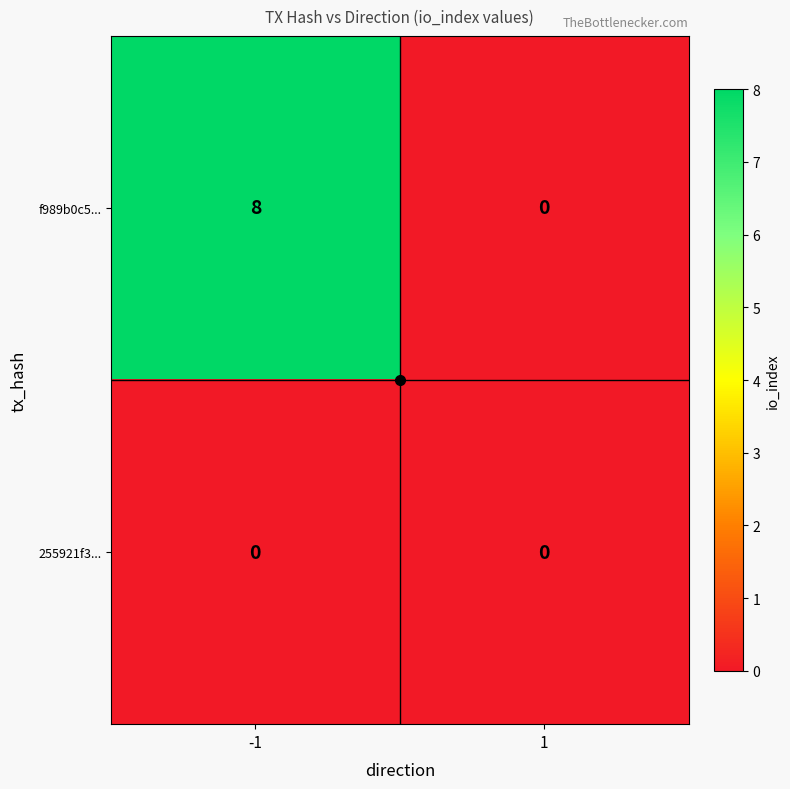

What is the difference between the highest and lowest values at -1?

8